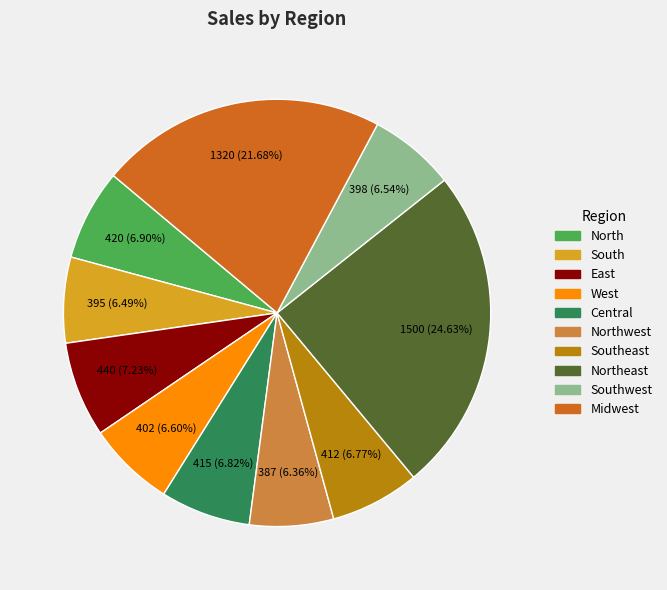

Is there a majority slice in this chart?

No